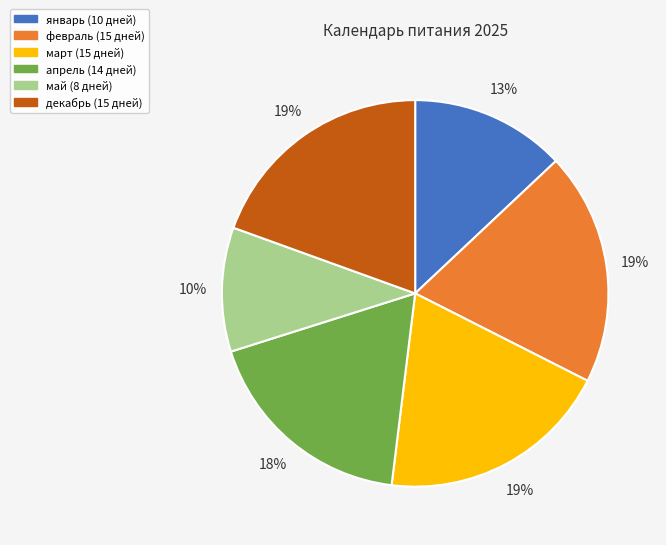

Combined, do апрель and январь account for over 50%?

No